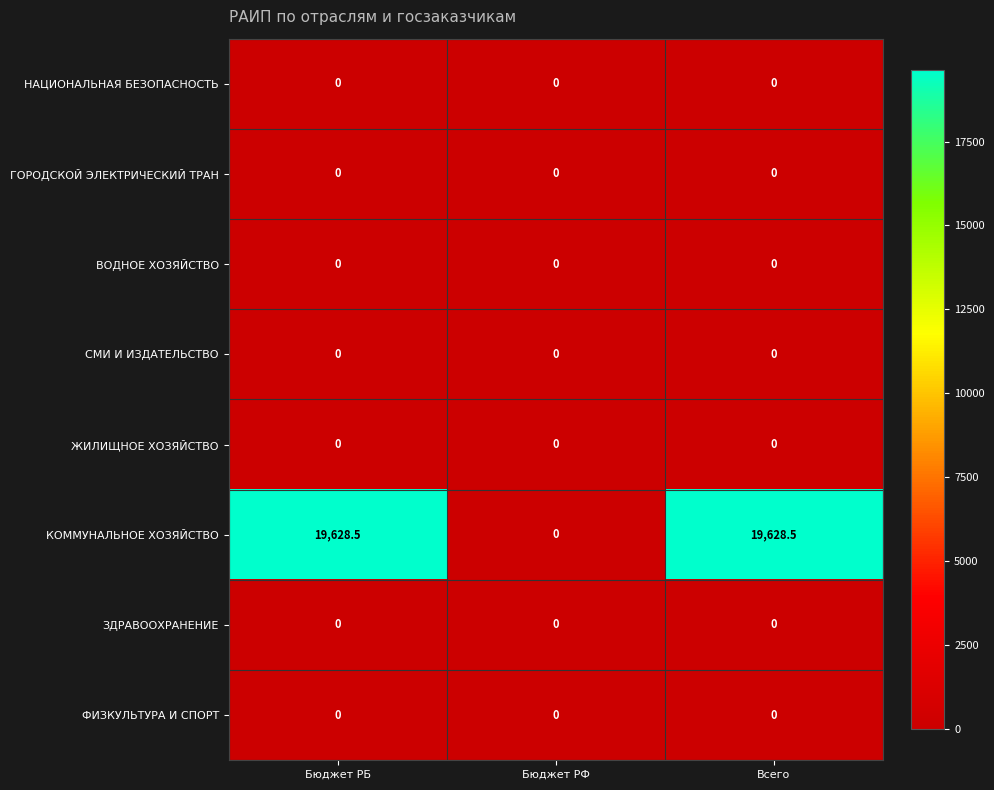

Reading left to right, what are all the values shown in this chart?

НАЦИОНАЛЬНАЯ БЕЗОПАСНОСТЬ: 0.0	0.0	0.0
ГОРОДСКОЙ ЭЛЕКТРИЧЕСКИЙ ТРАН: 0.0	0.0	0.0
ВОДНОЕ ХОЗЯЙСТВО: 0.0	0.0	0.0
СМИ И ИЗДАТЕЛЬСТВО: 0.0	0.0	0.0
ЖИЛИЩНОЕ ХОЗЯЙСТВО: 0.0	0.0	0.0
КОММУНАЛЬНОЕ ХОЗЯЙСТВО: 19628.5	0.0	19628.5
ЗДРАВООХРАНЕНИЕ: 0.0	0.0	0.0
ФИЗКУЛЬТУРА И СПОРТ: 0.0	0.0	0.0